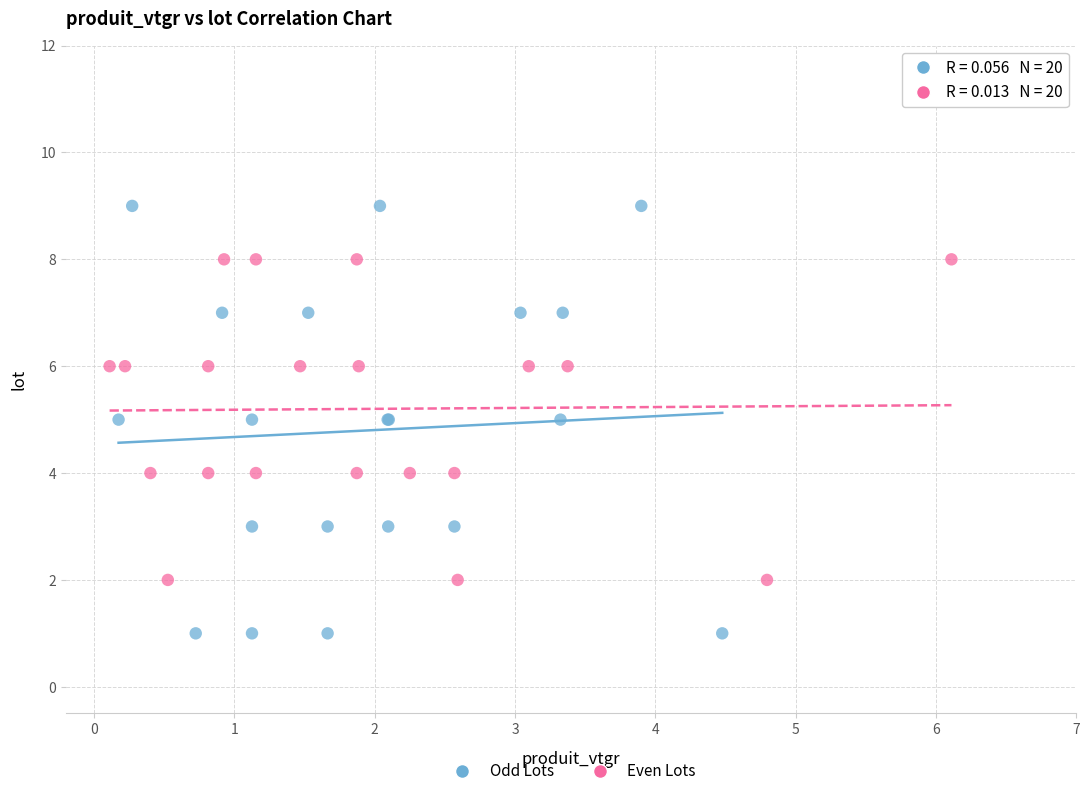

Which series contains the highest Y value?

Odd Lots